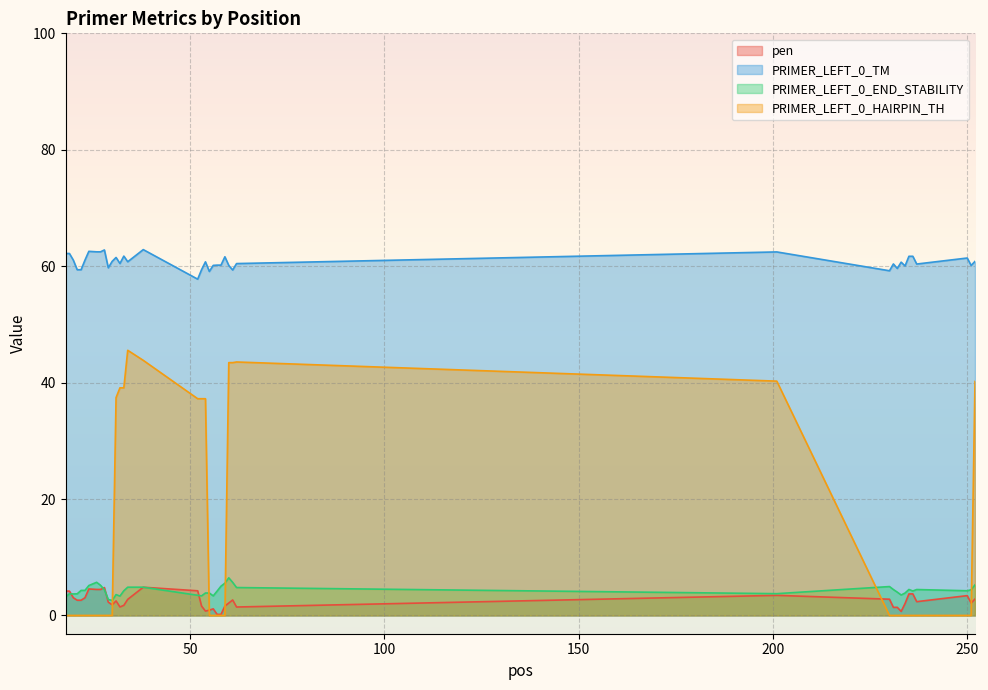

Reading left to right, list all the values displayed in this chart.

pen: 18=4.2	19=4.2	20=3.0	21=2.6	22=2.6	23=3.0	24=4.5	26=4.5	27=4.5	28=4.8	29=2.3	30=1.8	31=2.5	32=1.5	33=1.7	34=2.8	38=4.8	52=4.2	53=1.6	54=0.7	55=0.9	56=1.1	57=0.2	58=0.2	59=1.6	60=2.1	61=2.7	62=1.4	201=3.4	230=2.8	231=1.4	232=1.4	233=0.7	234=2.0	235=3.7	236=3.7	237=2.4	250=3.4	251=2.1	252=2.8
PRIMER_LEFT_0_TM: 18=62.2	19=62.2	20=61.0	21=59.4	22=59.4	23=61.0	24=62.5	26=62.5	27=62.5	28=62.8	29=59.7	30=60.8	31=61.5	32=60.5	33=61.7	34=60.8	38=62.8	52=57.8	53=59.4	54=60.7	55=59.1	56=60.1	57=60.2	58=60.2	59=61.6	60=60.1	61=59.3	62=60.4	201=62.4	230=59.2	231=60.4	232=59.6	233=60.7	234=60.0	235=61.7	236=61.7	237=60.4	250=61.4	251=60.1	252=60.8
PRIMER_LEFT_0_END_STABILITY: 18=3.2	19=3.7	20=3.7	21=3.7	22=4.3	23=4.3	24=5.1	26=5.7	27=5.2	28=4.4	29=2.7	30=2.6	31=3.6	32=3.3	33=4.2	34=4.8	38=4.8	52=3.5	53=3.4	54=3.9	55=3.9	56=3.4	57=4.2	58=5.0	59=5.5	60=6.5	61=5.7	62=4.8	201=3.7	230=5.0	231=4.5	232=4.0	233=3.5	234=3.9	235=4.5	236=4.2	237=4.5	250=4.2	251=4.4	252=5.2
PRIMER_LEFT_0_HAIRPIN_TH: 18=0.0	19=0.0	20=0.0	21=0.0	22=0.0	23=0.0	24=0.0	26=0.0	27=0.0	28=0.0	29=0.0	30=0.0	31=37.4	32=39.1	33=39.1	34=45.5	38=43.8	52=37.2	53=37.2	54=37.2	55=0.0	56=0.0	57=0.0	58=0.0	59=0.0	60=43.4	61=43.4	62=43.5	201=40.2	230=0.0	231=0.0	232=0.0	233=0.0	234=0.0	235=0.0	236=0.0	237=0.0	250=0.0	251=0.0	252=40.2